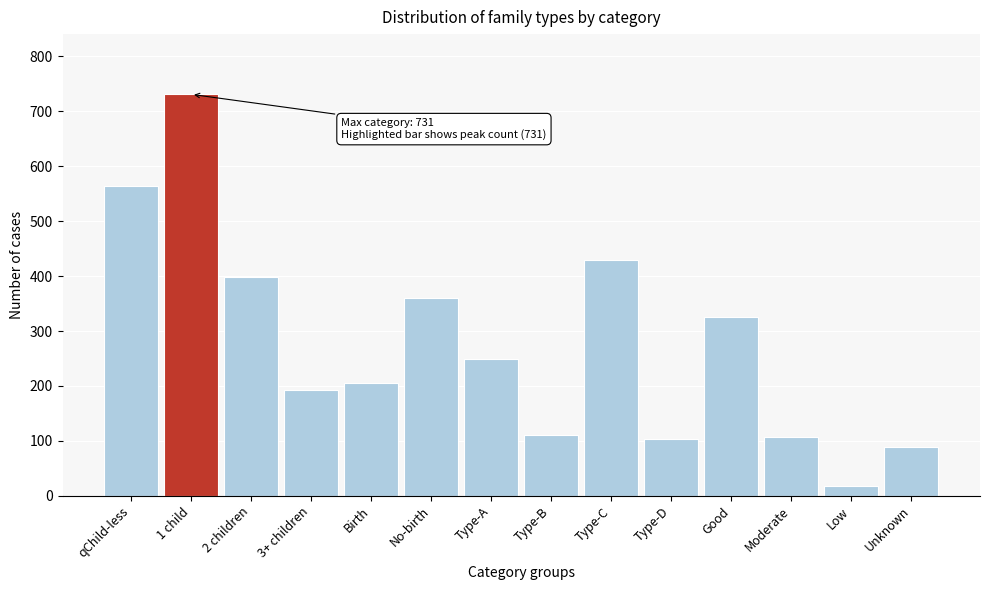

What is the ratio of the value at Type-C to the value at No-birth?

1.2